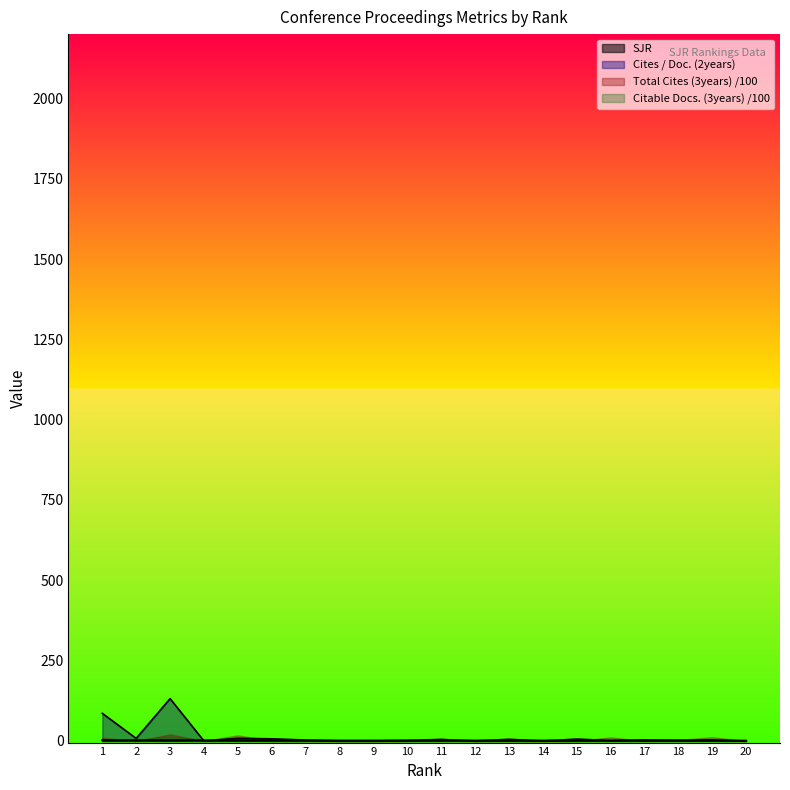

Which series has the largest range (max minus min)?

Cites / Doc. (2years)